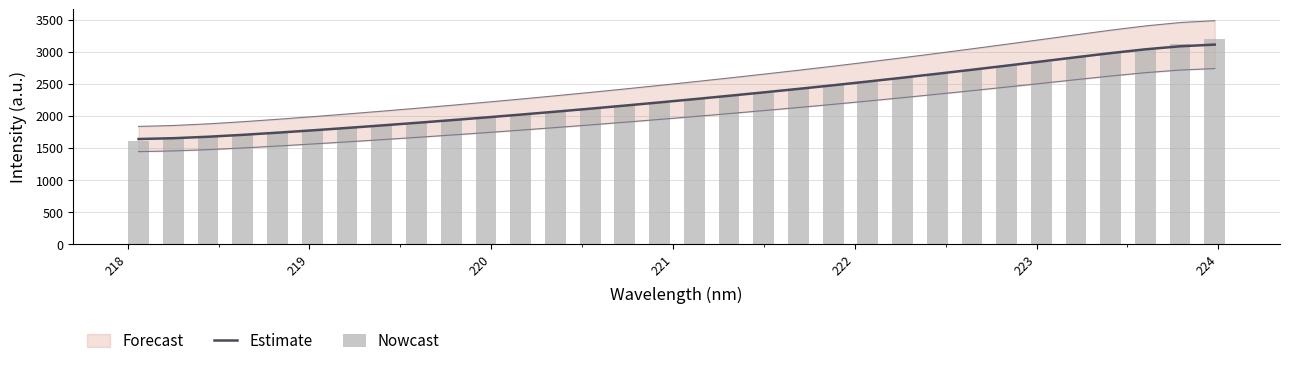

Reading left to right, extract all data points from this chart.

Estimate: 1639.7	1652.3	1675.2	1705.0	1738.8	1774.9	1812.7	1851.8	1892.2	1933.8	1976.7	2020.9	2066.5	2113.3	2161.6	2211.2	2262.2	2314.4	2367.7	2422.4	2478.8	2536.9	2596.7	2658.1	2720.8	2784.9	2850.1	2915.9	2980.6	3039.9	3087.0	3113.4
Nowcast: 1602.6	1632.7	1666.1	1701.2	1735.8	1771.2	1810.2	1850.4	1889.1	1931.6	1973.1	2018.9	2063.6	2111.7	2157.6	2207.5	2260.5	2313.9	2365.5	2416.8	2475.3	2533.6	2593.6	2655.3	2718.5	2782.6	2847.6	2913.8	2982.8	3052.4	3123.7	3197.1